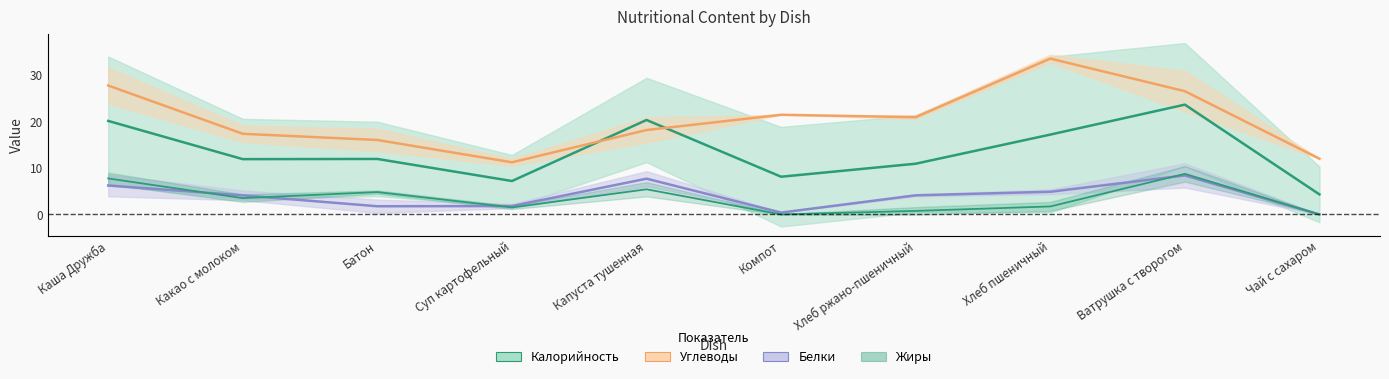

At which label is Калорийность closest to 13?

Батон